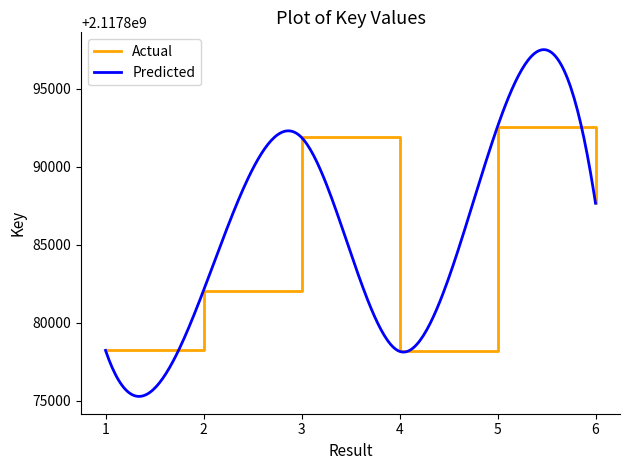

What is the ratio of the value at 6 to the value at 3?

1.0